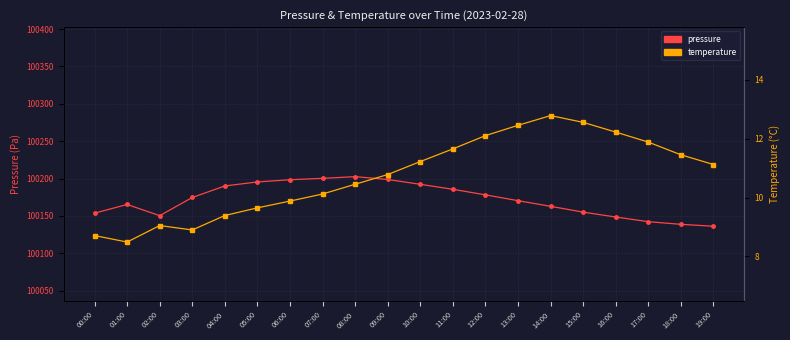

What is the total value across all series at 02:00?

100159.4